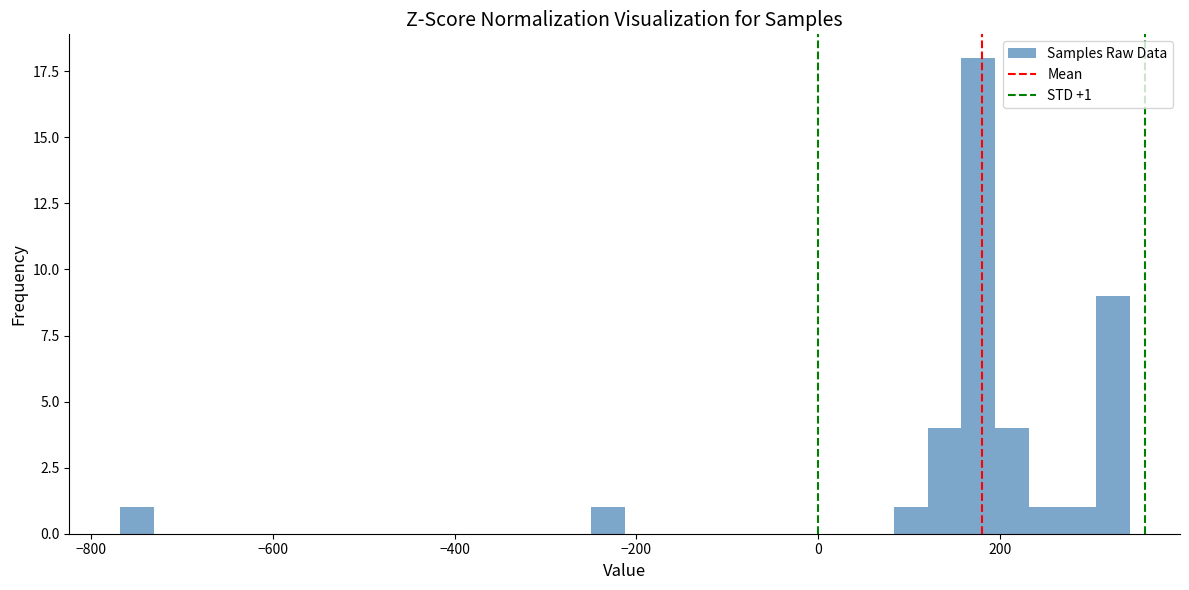

Read against the x-axis, roughly where is the centre of the tallest bar?

180